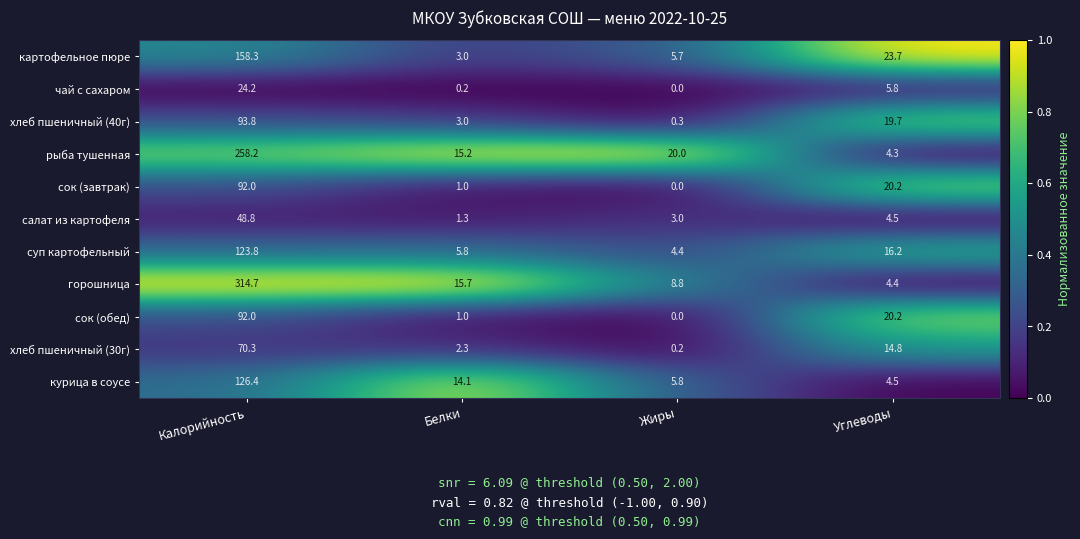

What is the sum of all сок (обед) values?

113.2